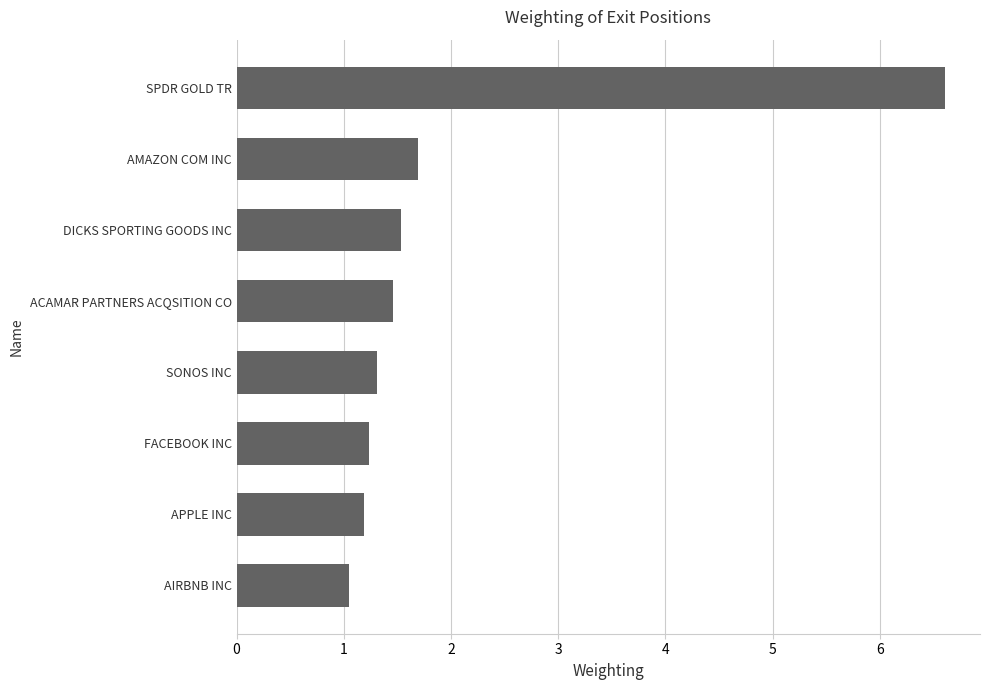

What value does the data have at APPLE INC?

1.2